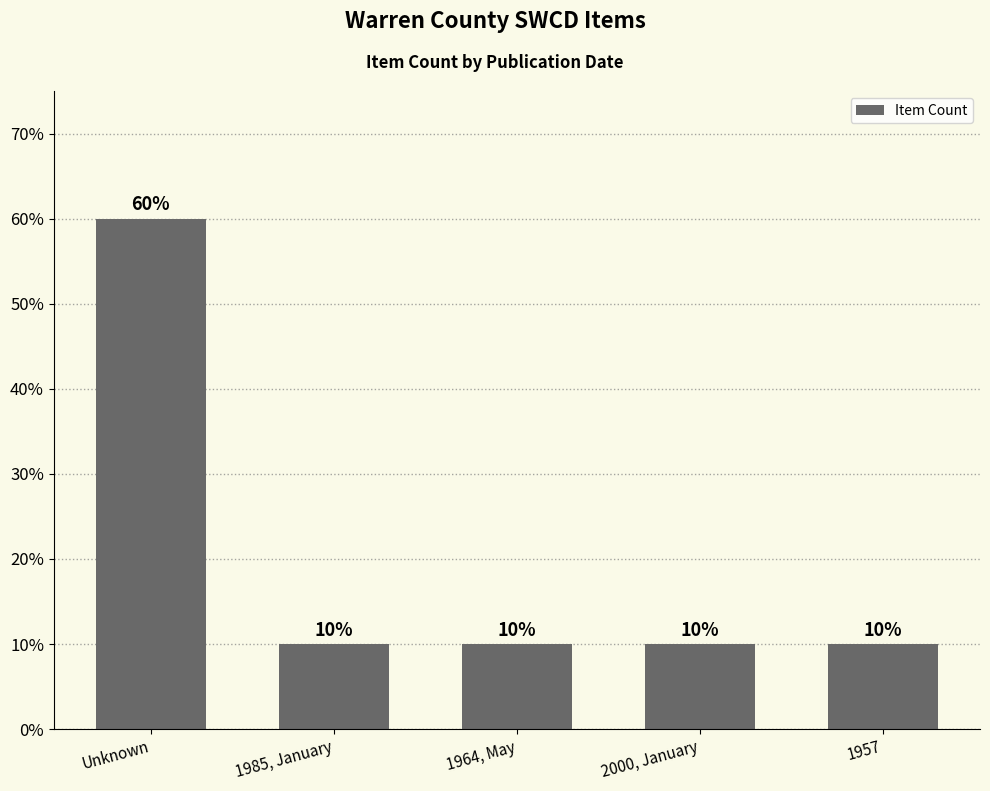

What is the smallest value displayed?

10